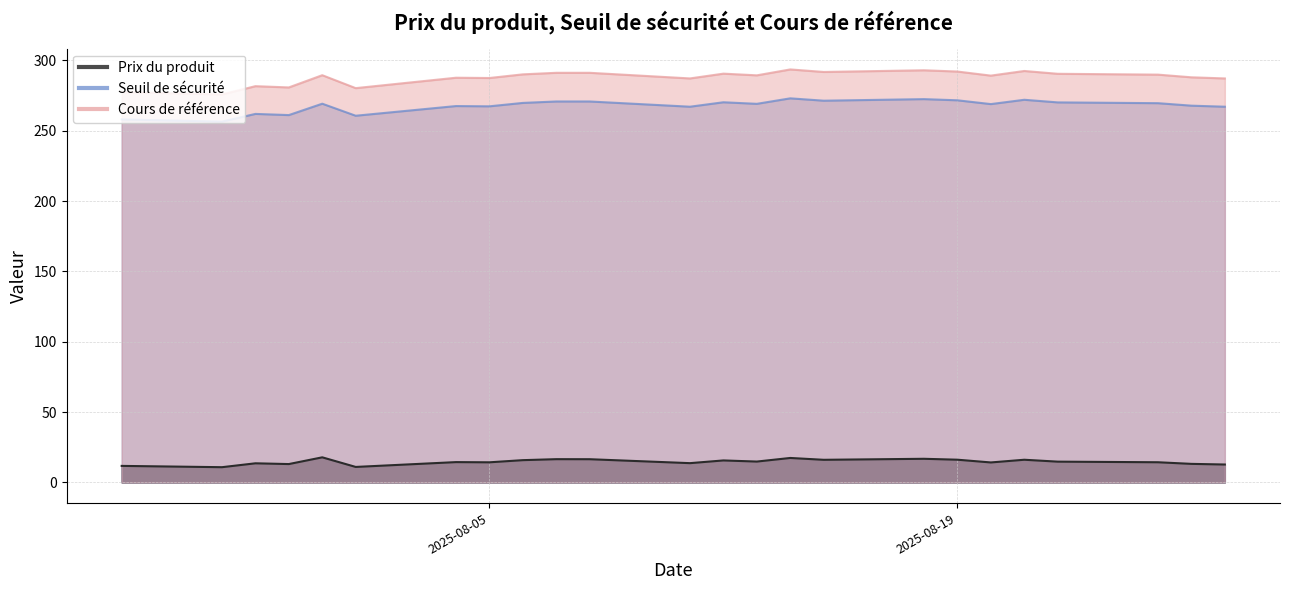

What value does the Prix du produit series have at 2025-08-19?

16.2